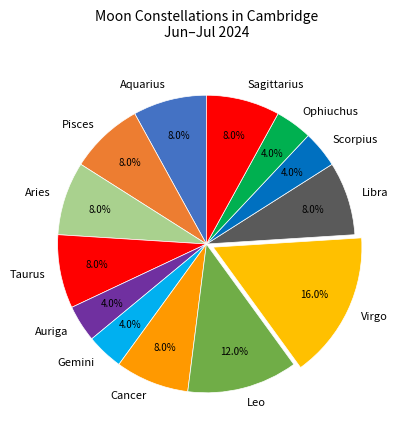

Which slice is the largest?

Virgo